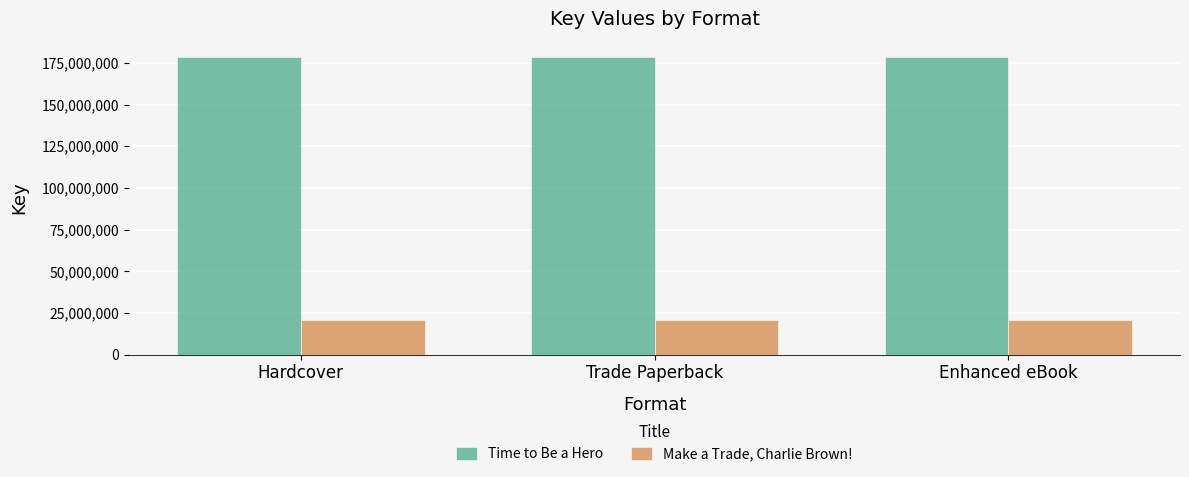

What is the difference between the highest and lowest values at Enhanced eBook?

157857315